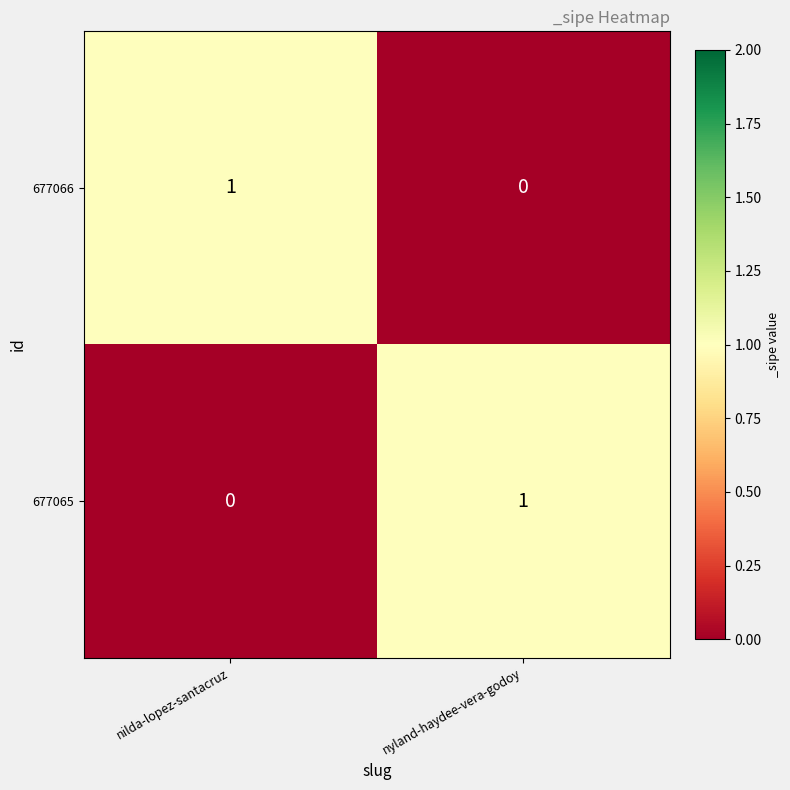

At which label does 677066 reach its minimum?

nyland-haydee-vera-godoy